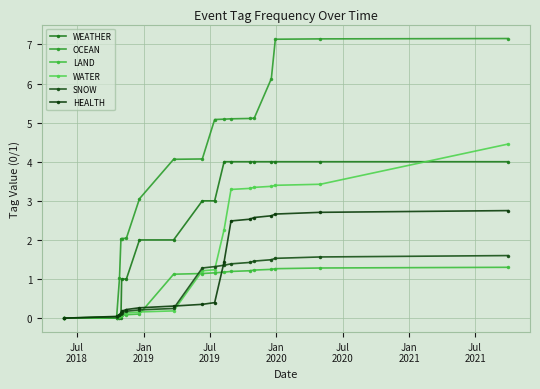

At how many categories does at least one series exceed 4?

11